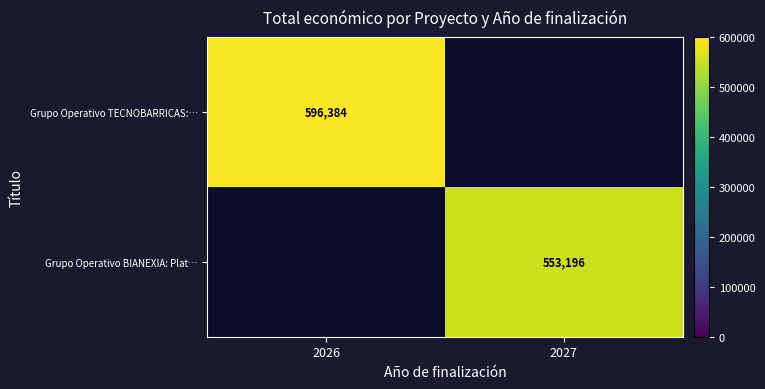

Which has a higher value, 2027 or 2026?

2026